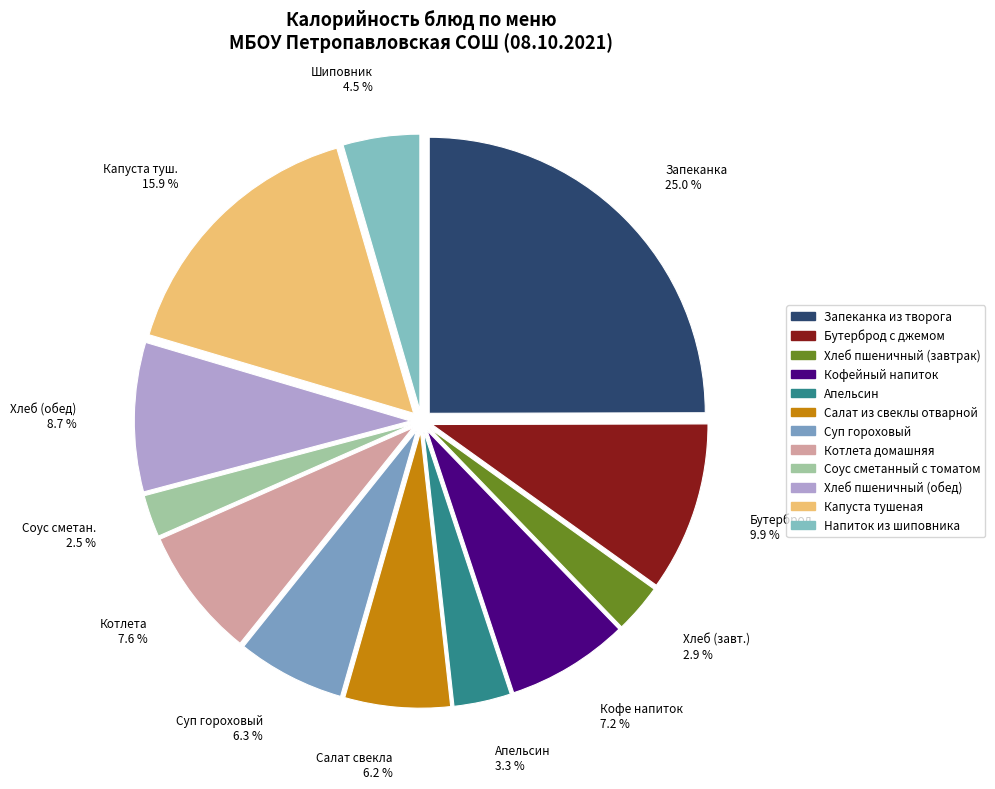

Between Запеканка из творога and Салат из свеклы отварной, which is larger?

Запеканка из творога